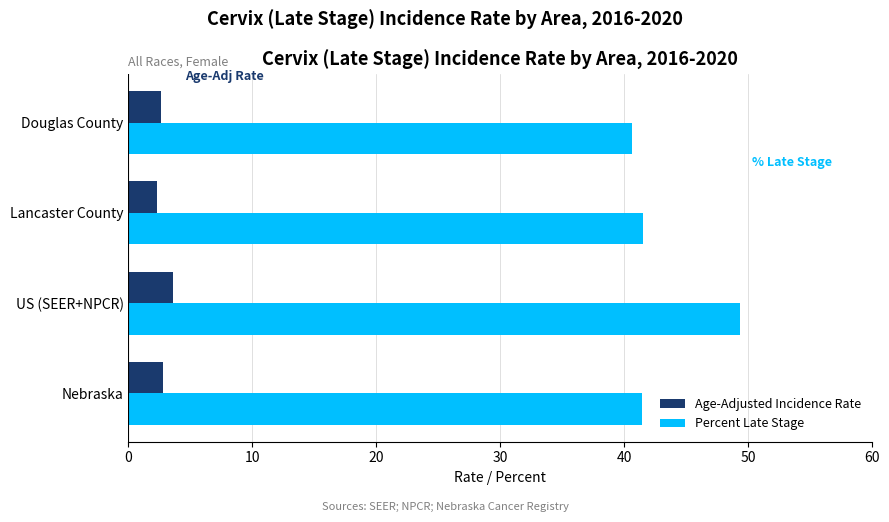

The Percent Late Stage series shows 41.4 at Nebraska. True or false?

True